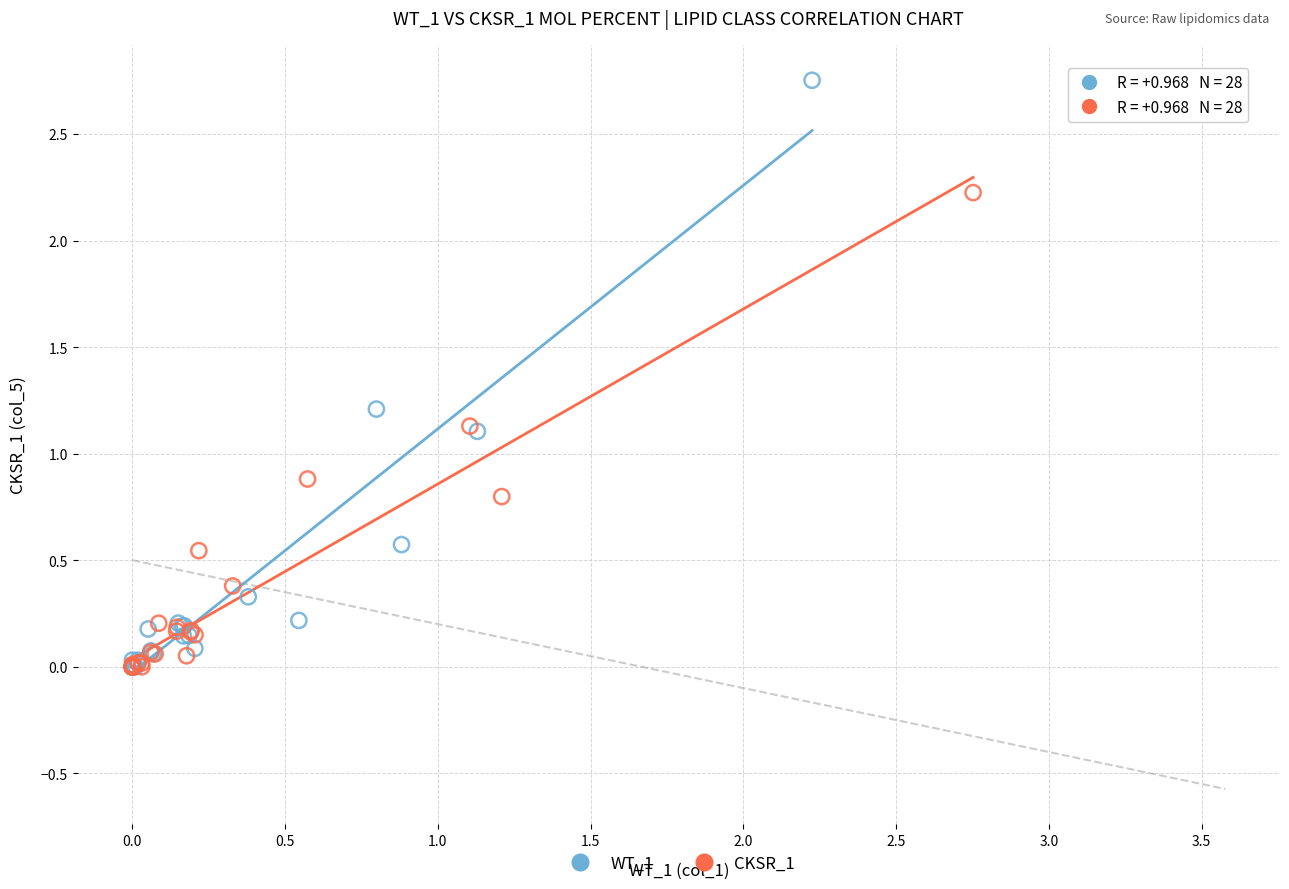

Which series has the largest Y range (max minus min)?

WT_1